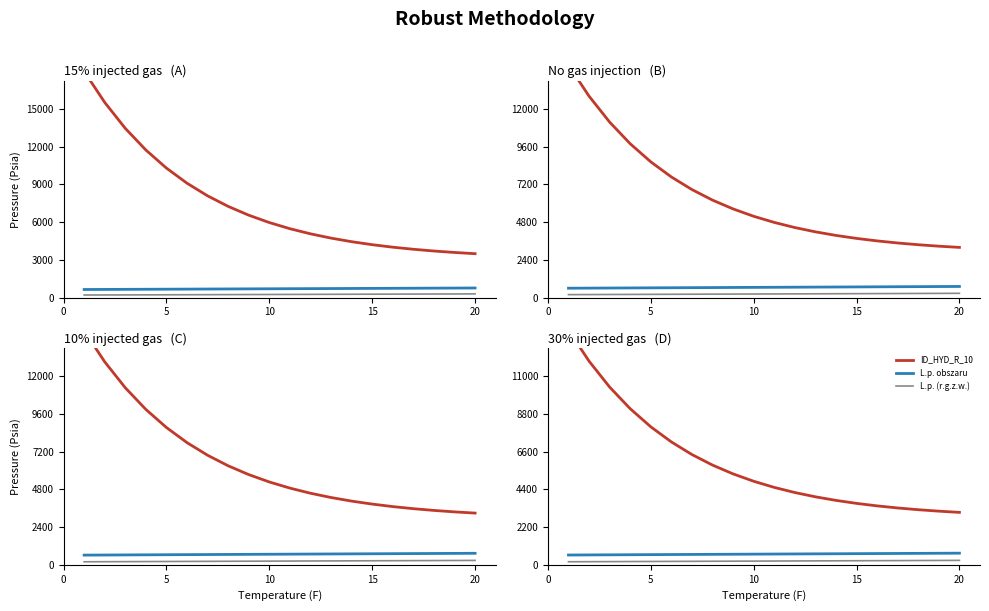

True or false: L.p. obszaru and L.p. (r.g.z.w.) intersect in this chart.

False